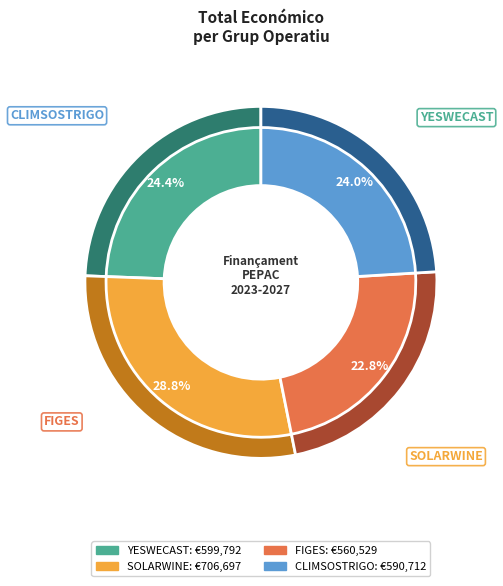

Rank the categories by value from highest to lowest.

SOLARWINE, YESWECAST, CLIMSOSTRIGO, FIGES